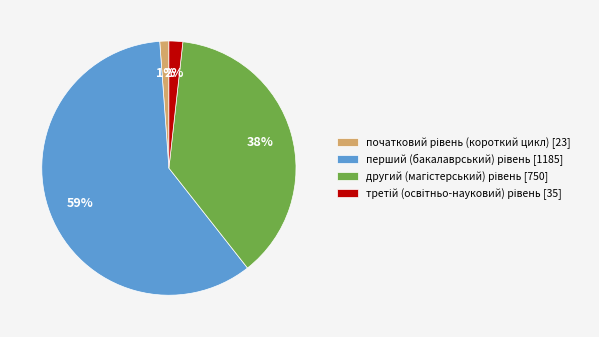

To the nearest percent, what is the average slice percentage?

25%